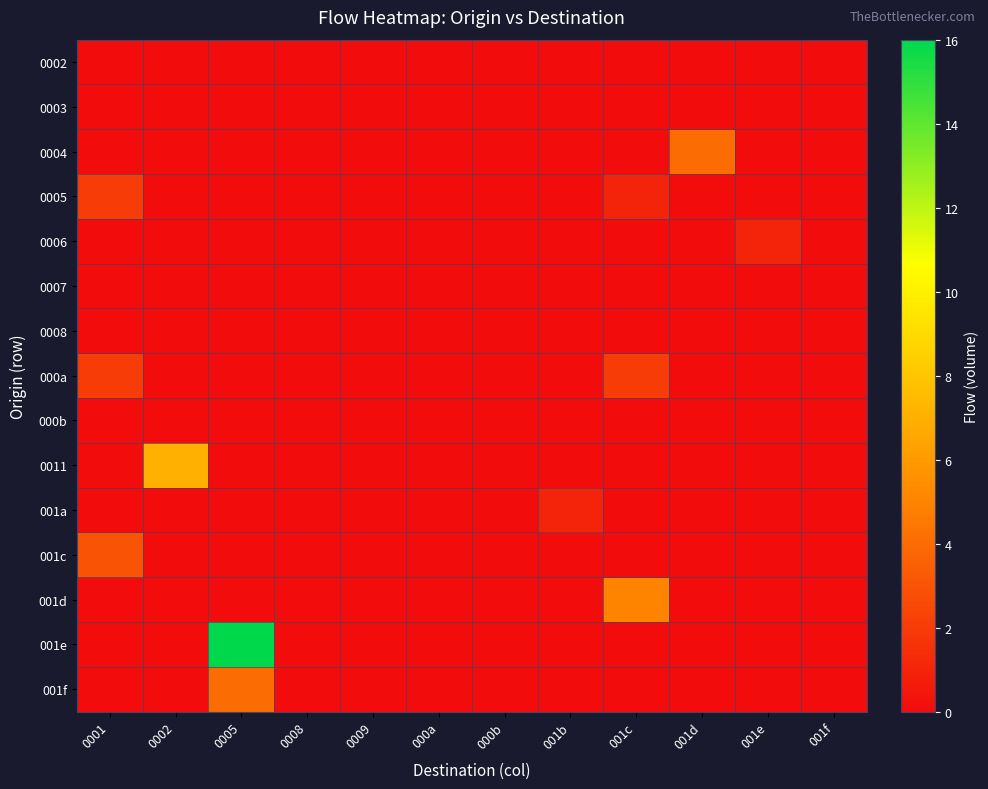

How many categories are shown in the chart?

12